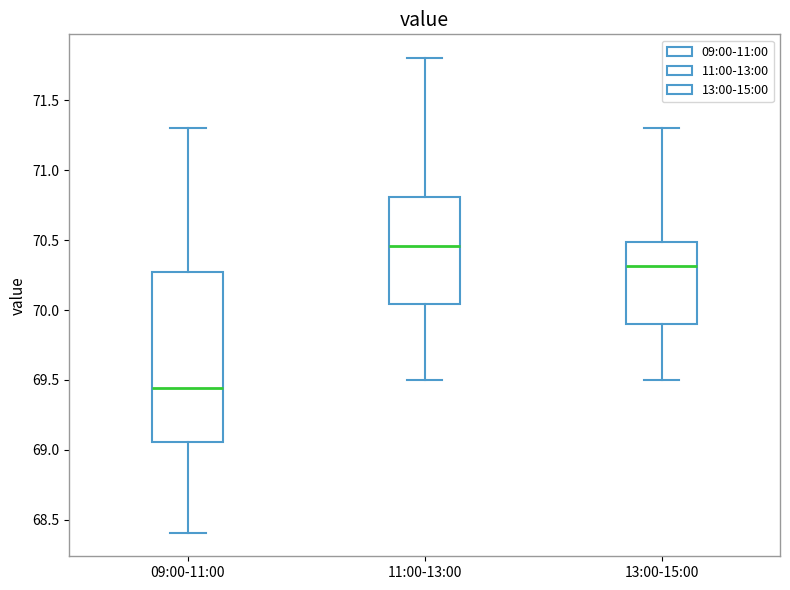

Which box is the tallest, from its lower edge to its upper edge?

09:00-11:00